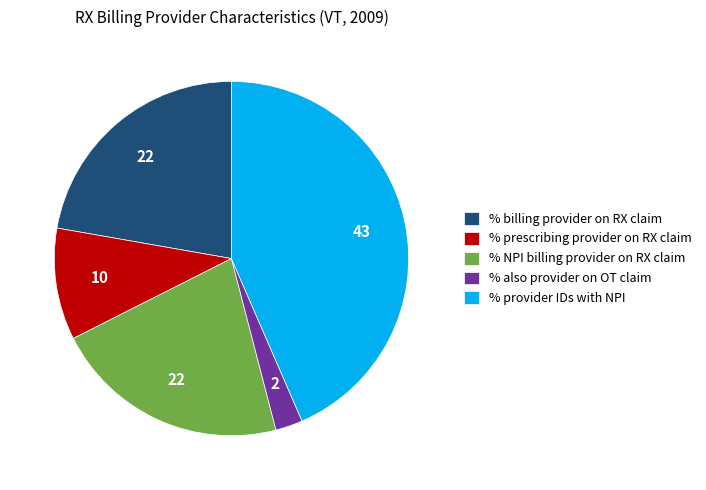

How many segments does this pie chart have?

5